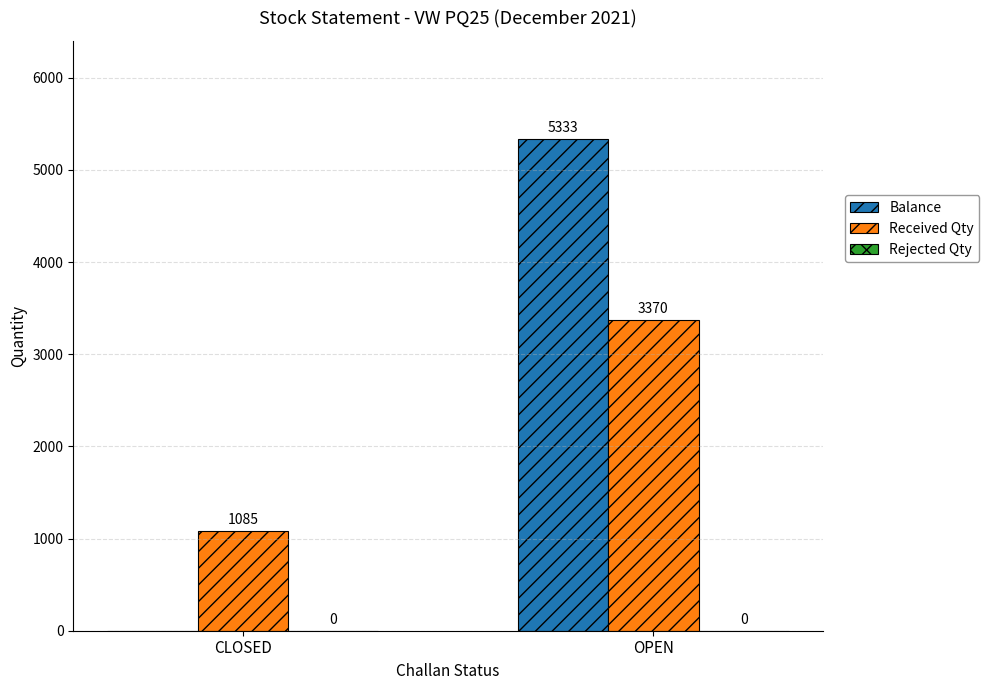

Which category has the highest value across all series?

OPEN